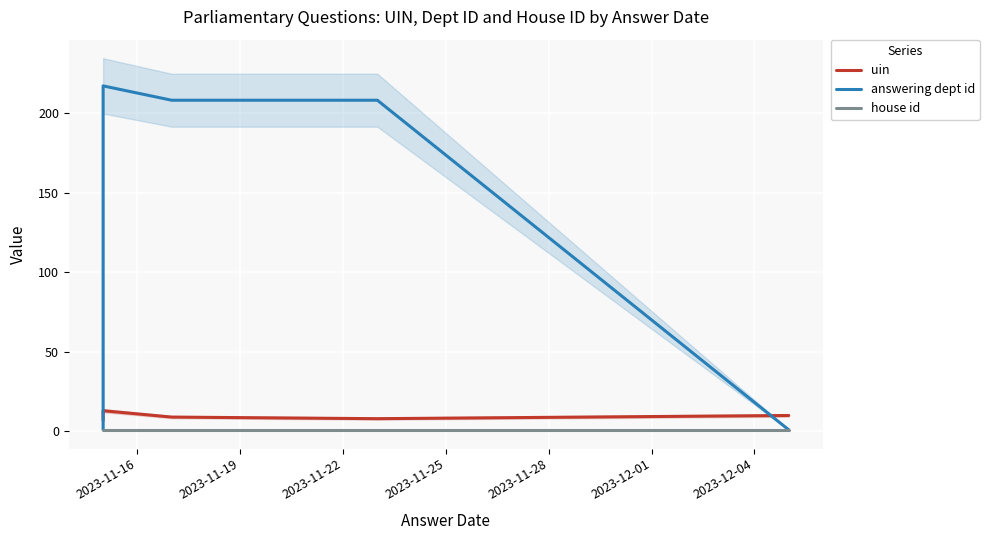

True or false: house id and answering dept id cross at least once.

False